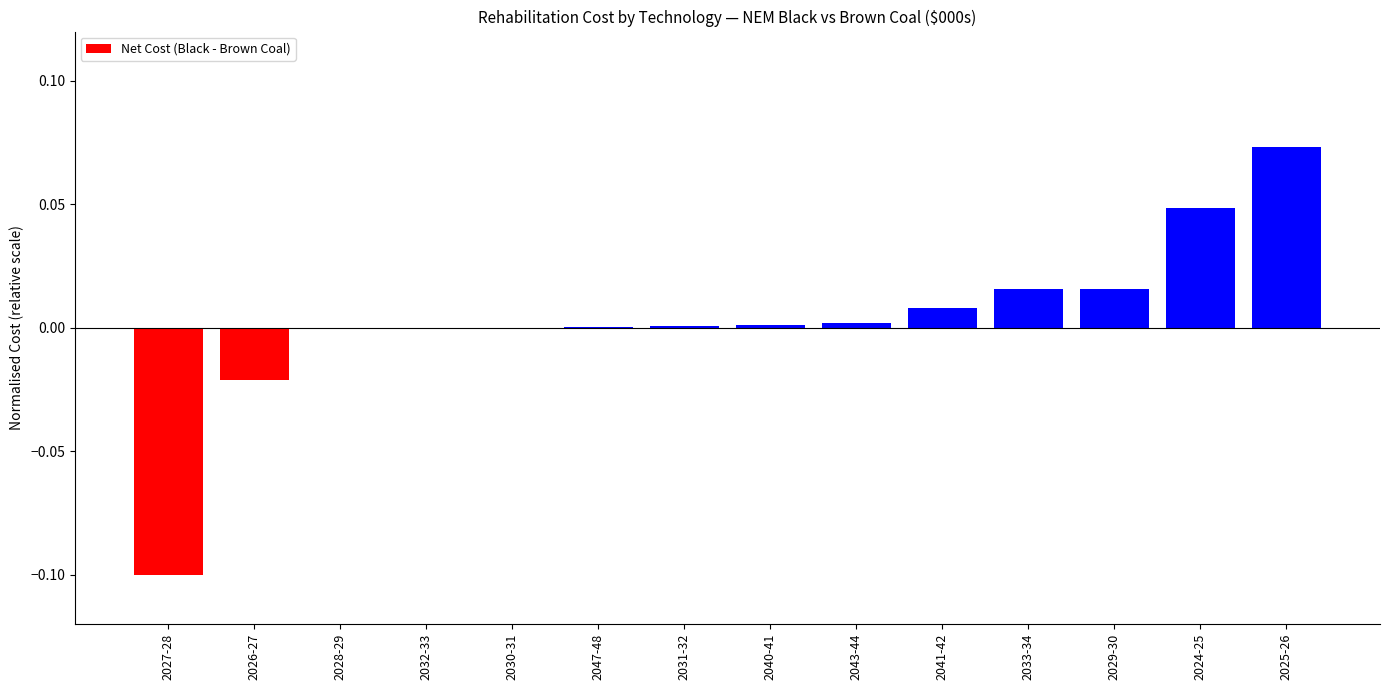

Is it true that the value at 2024-25 is 0.0?

True